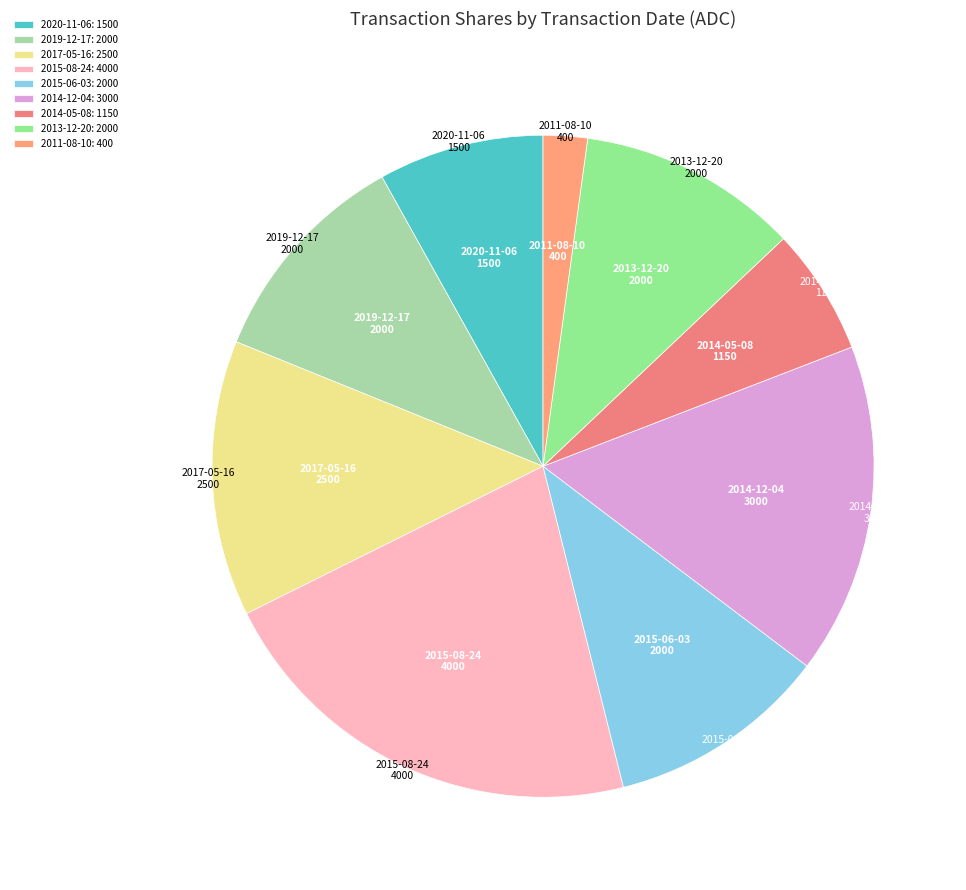

True or false: 2014-05-08 accounts for 6% of the total.

True